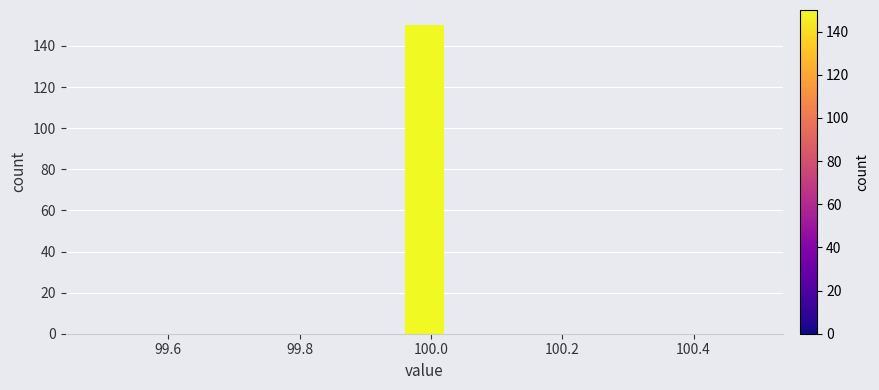

Around what value on the x-axis is the tallest bar? Give the approximate position of its centre, as read against the axis.

100.00